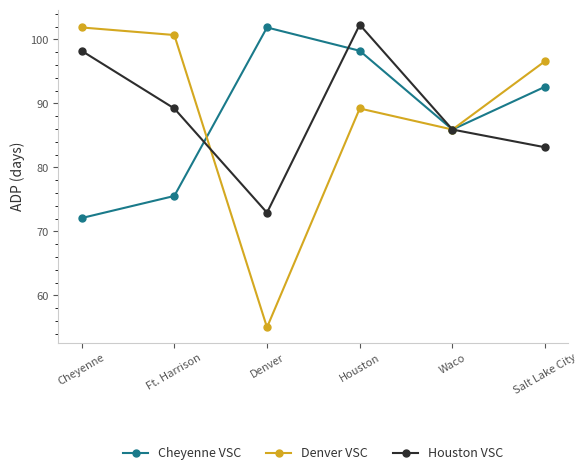

Is it true that Cheyenne VSC equals 101.8 at Denver?

True